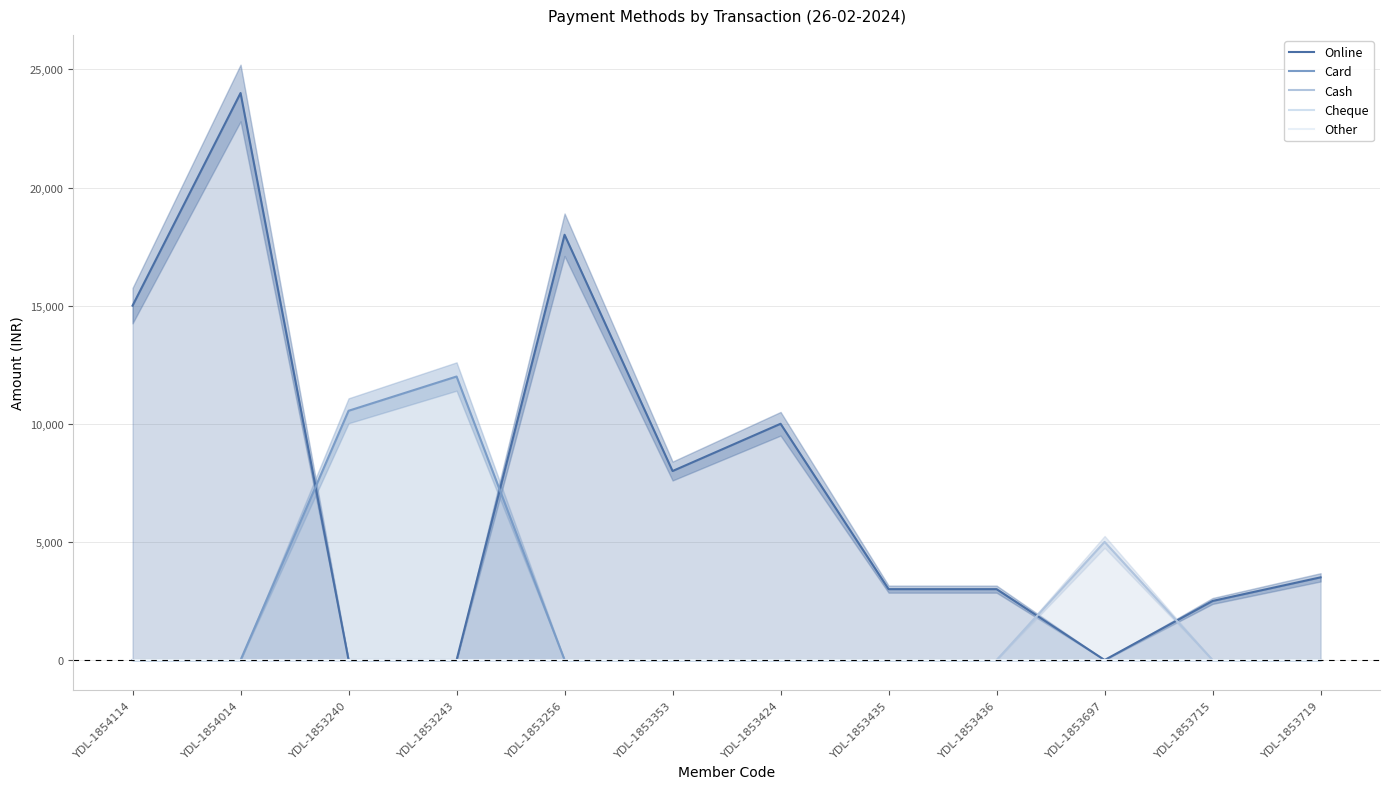

Does the chart have visible grid lines?

Yes